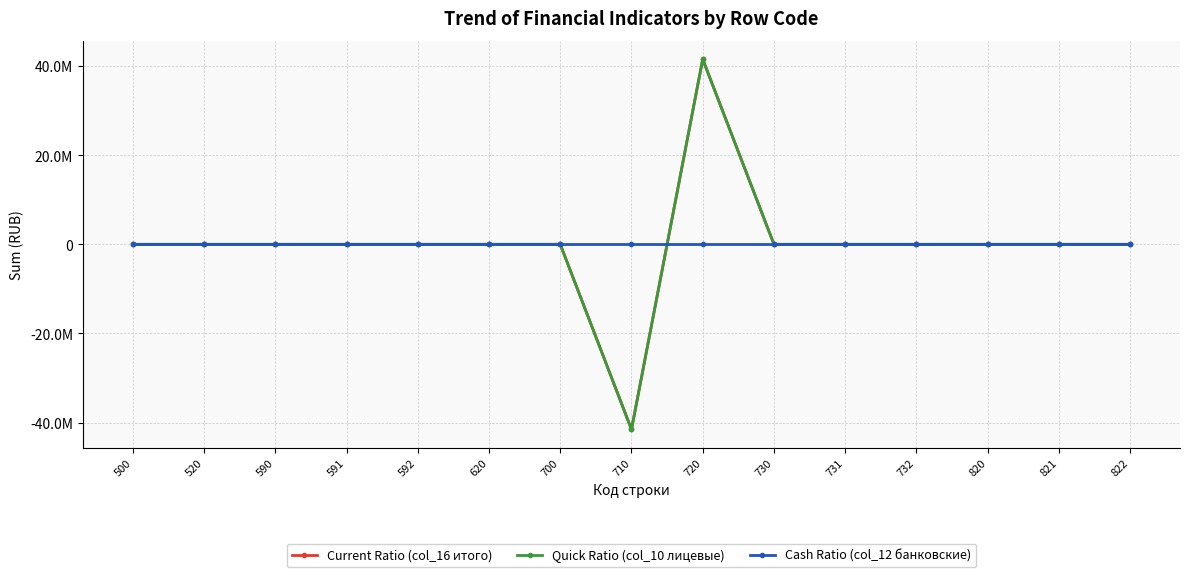

Does the chart have visible grid lines?

Yes